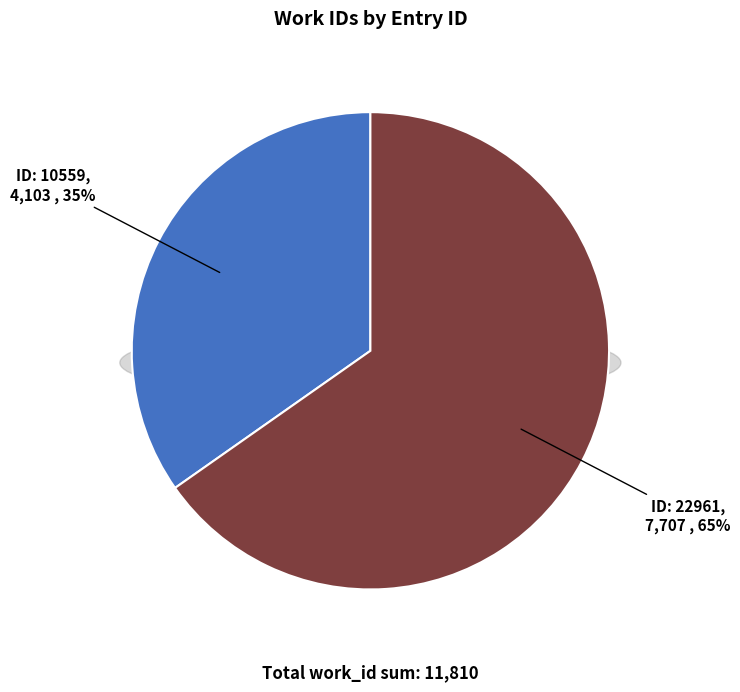

True or false: 10559 accounts for 35% of the total.

True